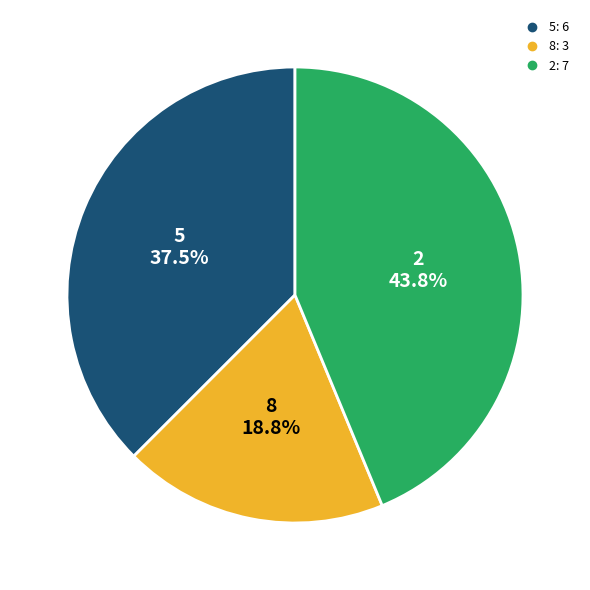

Is there any slice that represents more than half of the pie?

No